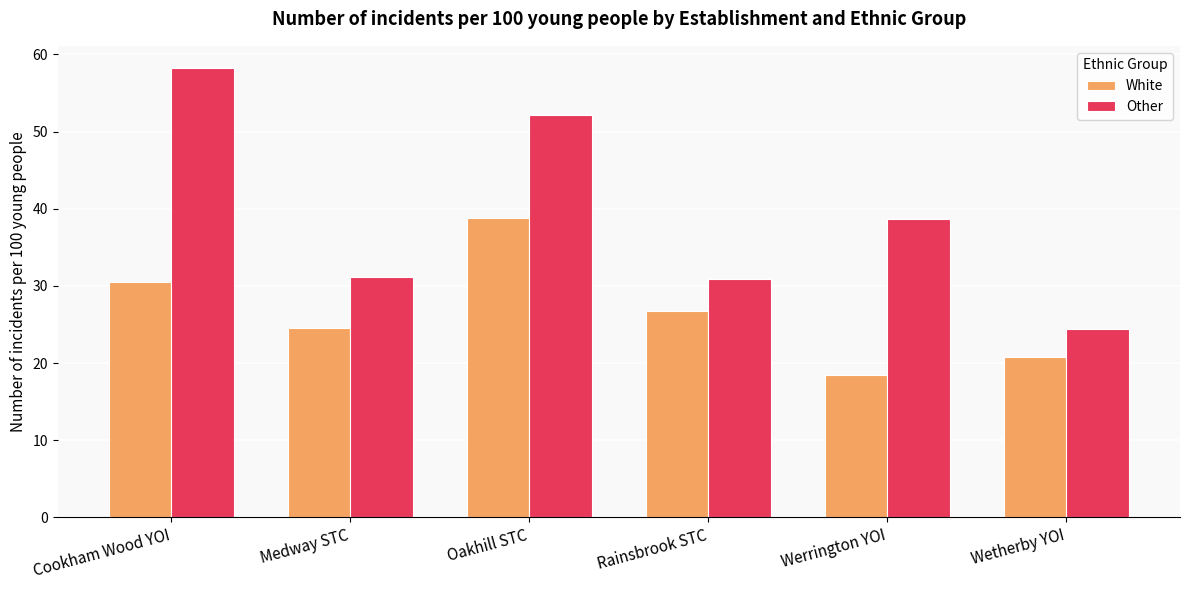

At which category is the sum across all series the highest?

Oakhill STC